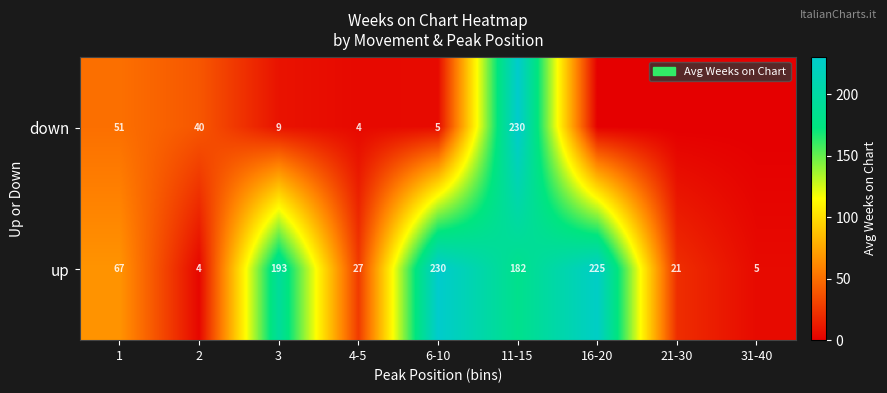

Rank the series at 1 from highest to lowest value.

up, down